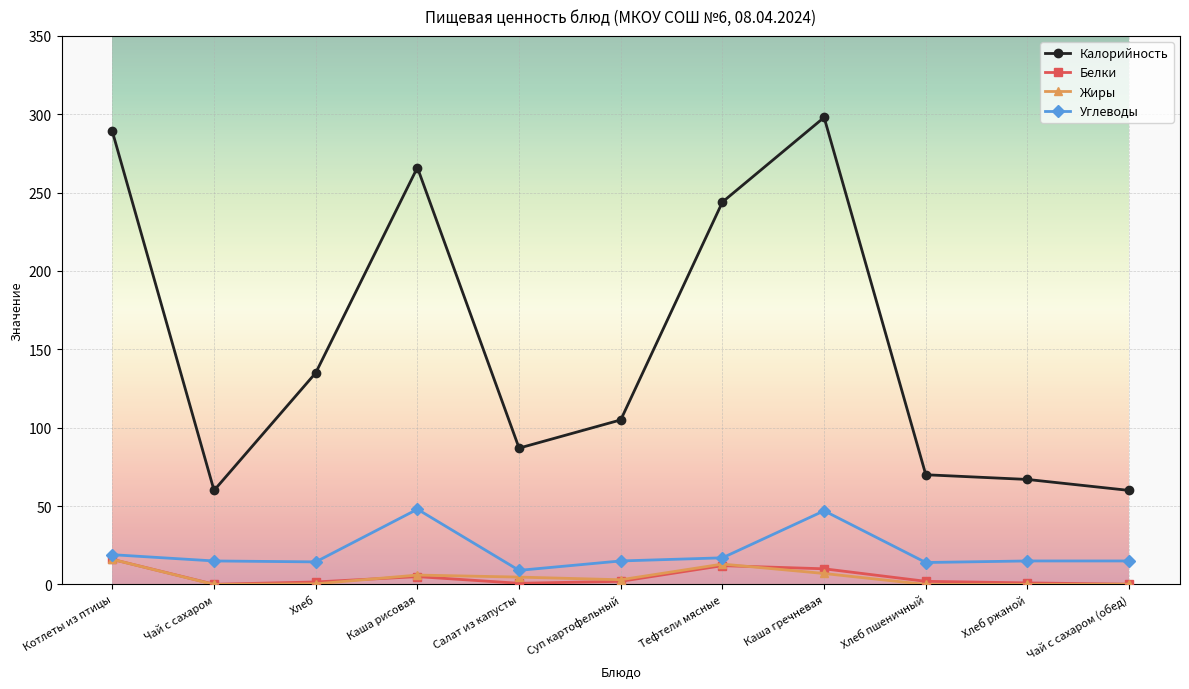

What is the difference between the highest and lowest values at Хлеб?

134.6